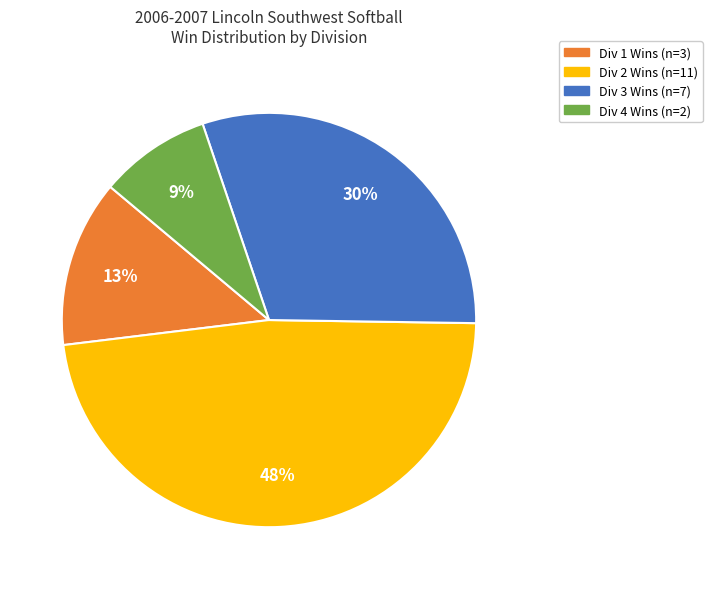

To the nearest percent, what is the average slice percentage?

25%